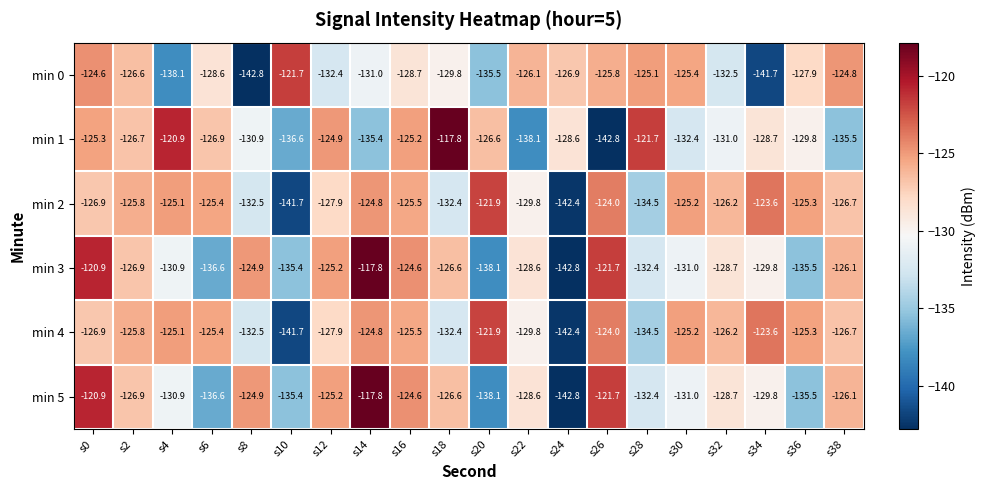

At which label does min 2 first exceed -125?

s14